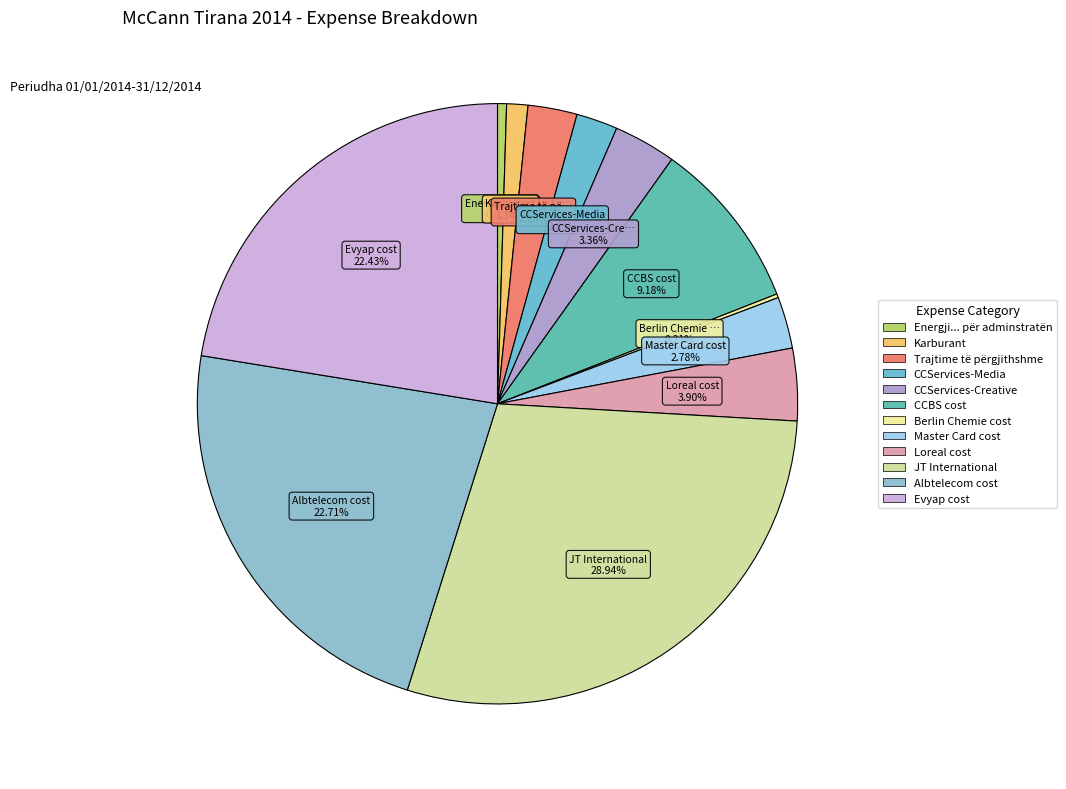

To the nearest percent, what is the average slice percentage?

8%